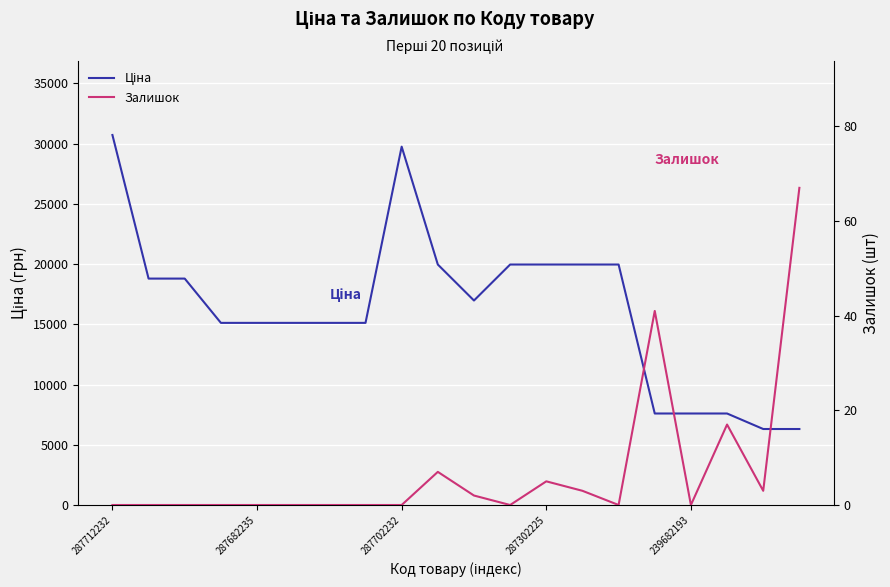

List the series in order of their overall mean, lowest first.

Залишок, Ціна